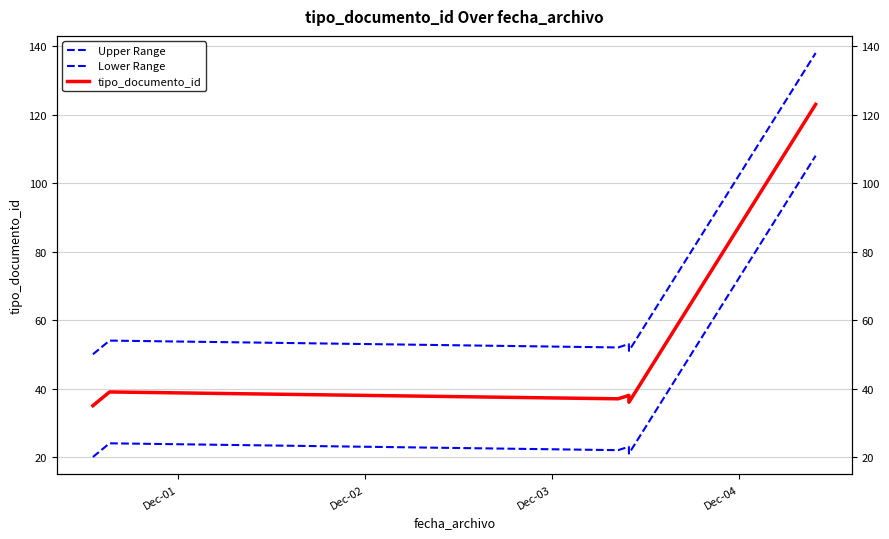

Which series has the largest total across all categories?

Upper Range